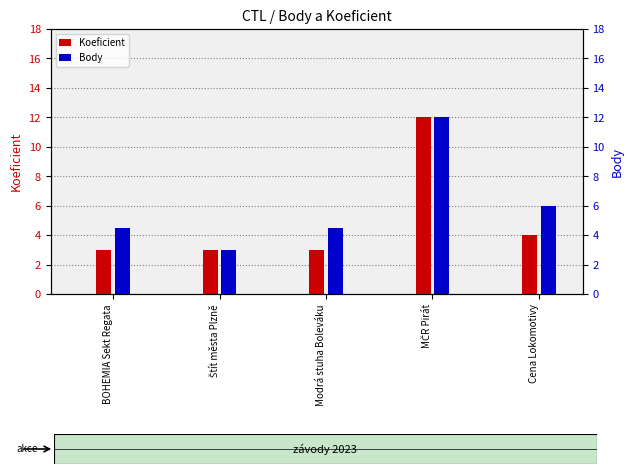

At how many categories does at least one series exceed 11?

1